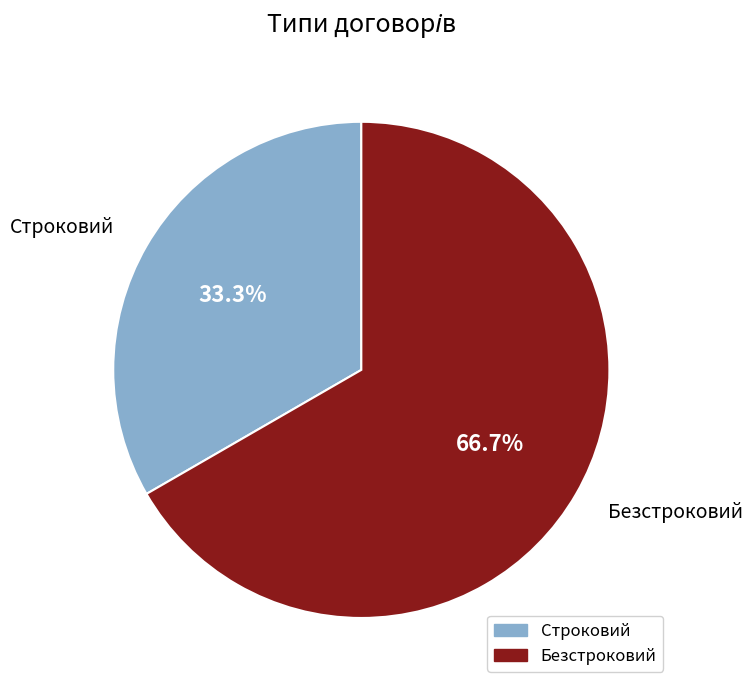

How many slices are in this pie chart?

2